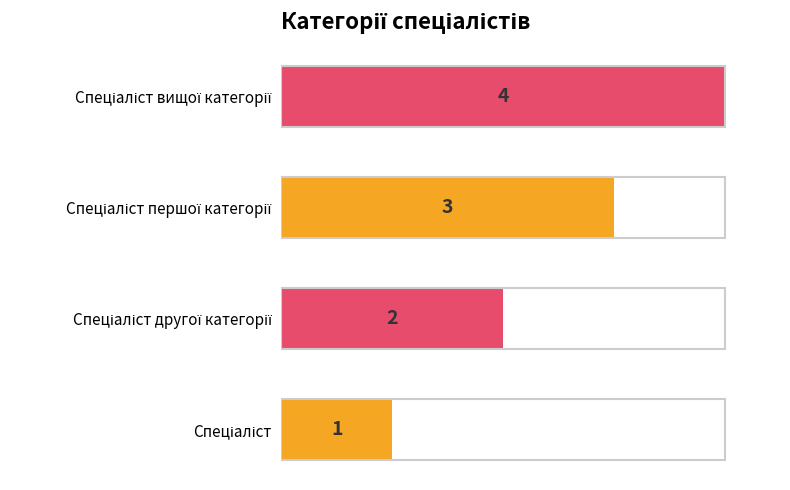

What is the difference between the second highest and minimum values?

2